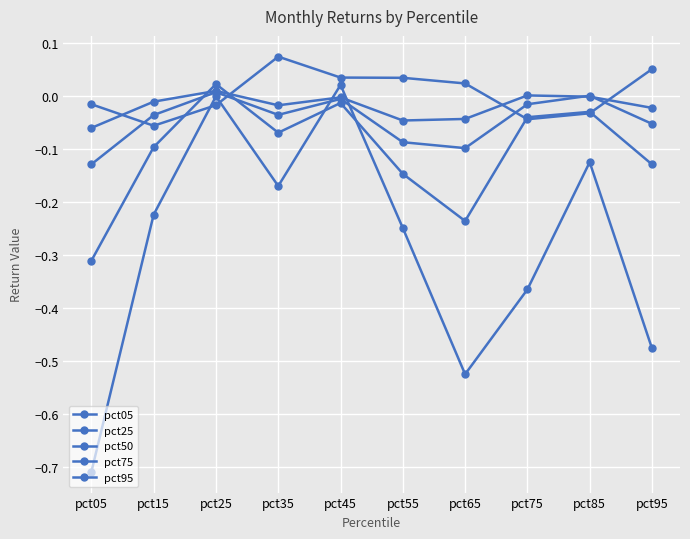

Does the chart display data point markers on the line(s)?

Yes